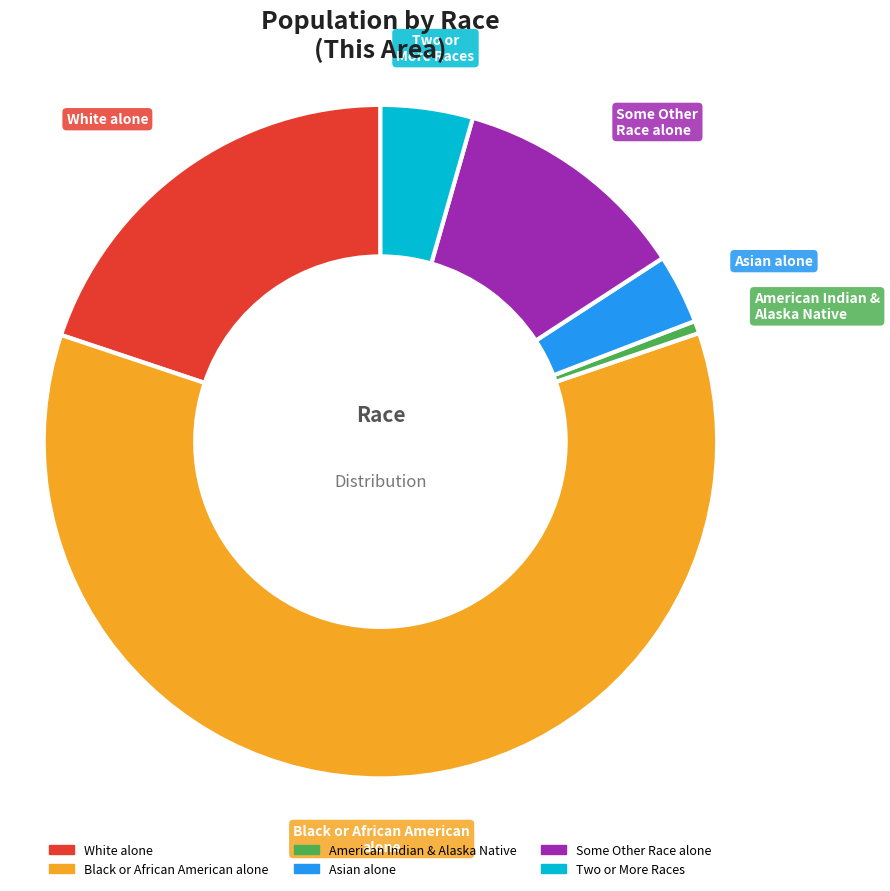

Is there any slice that represents more than half of the pie?

Yes